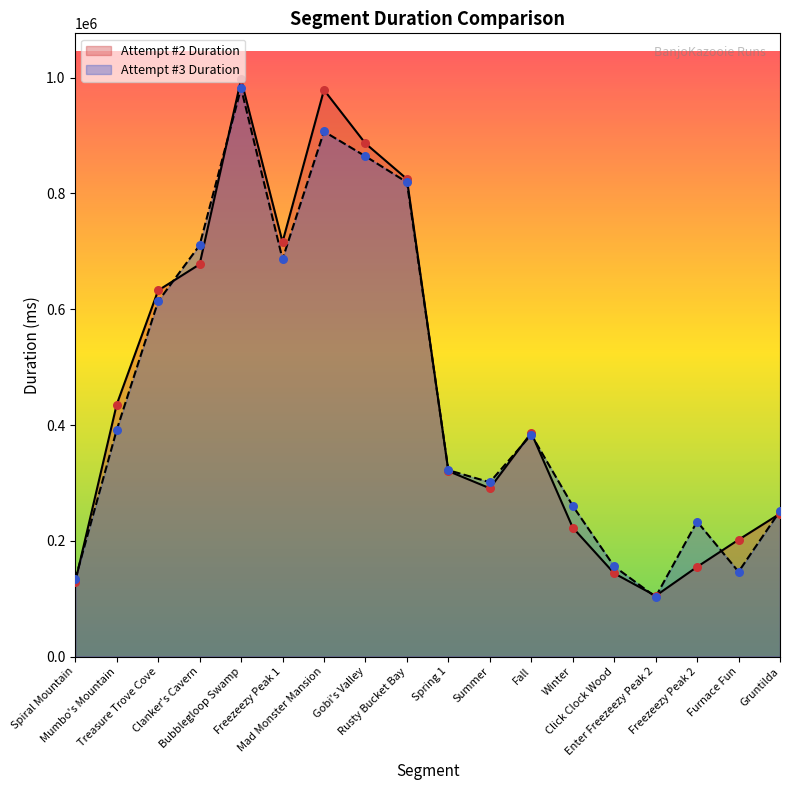

Is the value of Attempt #3 Duration at Spring 1 greater than the value of Attempt #2 Duration at Spring 1?

Yes